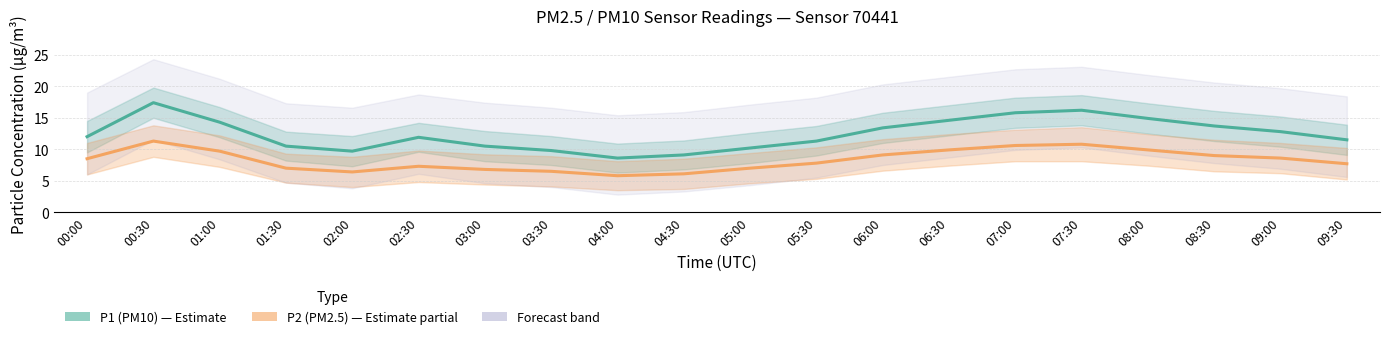

What is the label of the 16th point from the right?

02:00